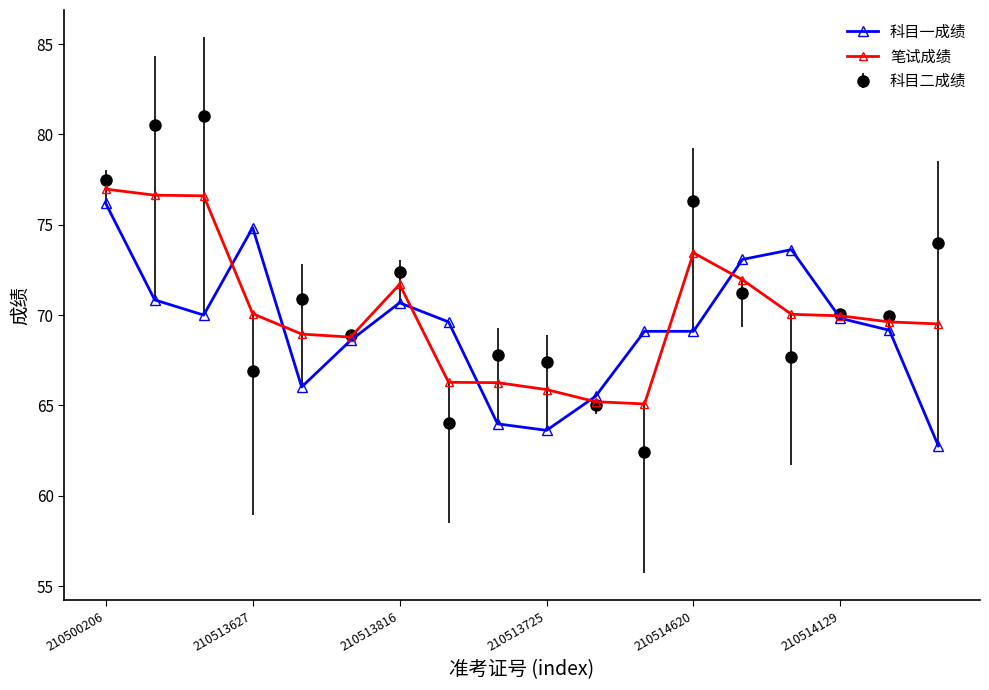

What is the minimum value for 科目一成绩?

62.8